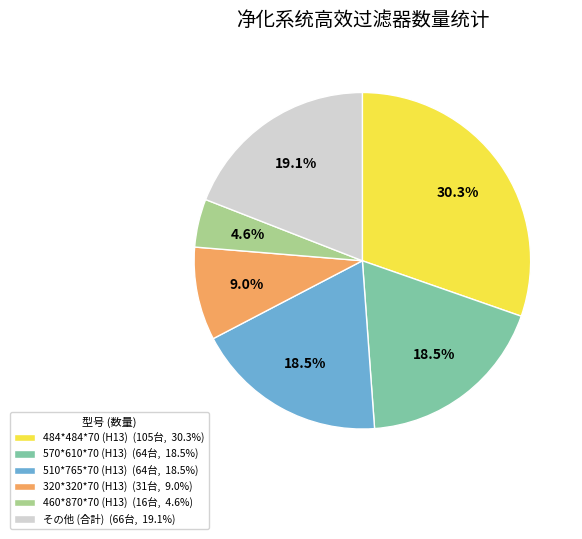

Combined, do 570*610*70 (H13) (64台, 18.5%) and 510*765*70 (H13) (64台, 18.5%) account for over 50%?

No